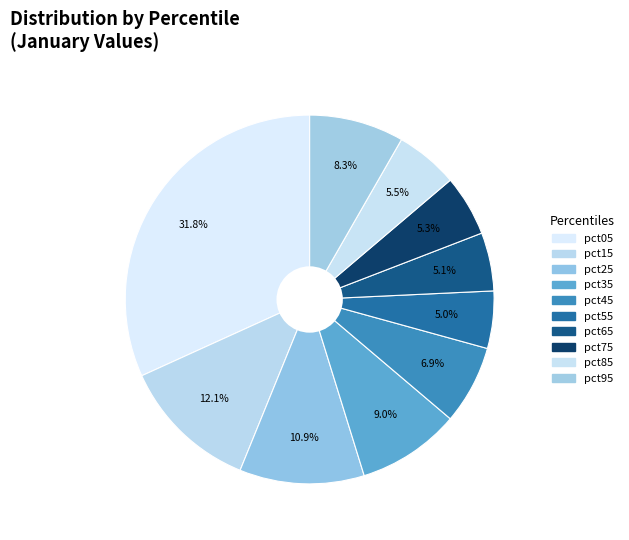

To the nearest percent, what percentage of the pie is pct45?

7%